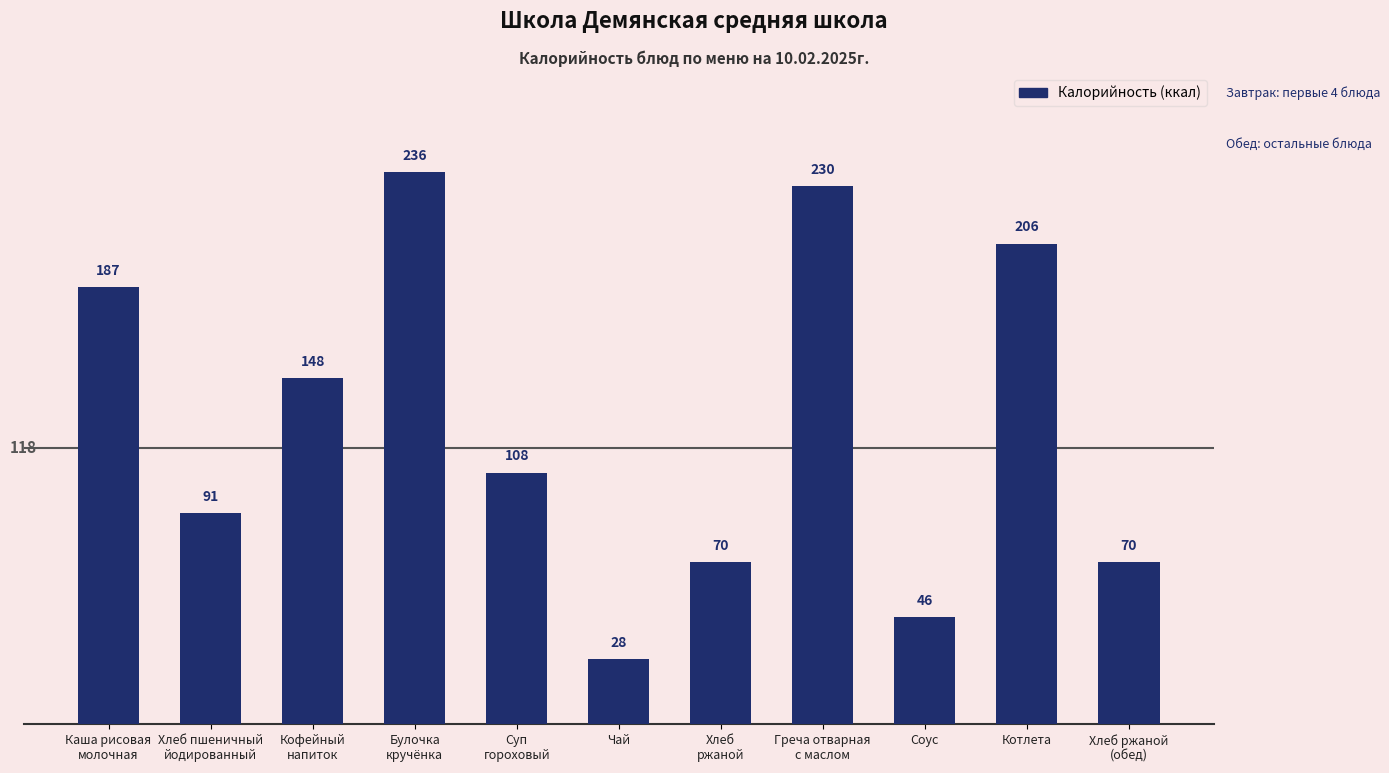

What is the label of the 7th bar from the right?

Суп
гороховый